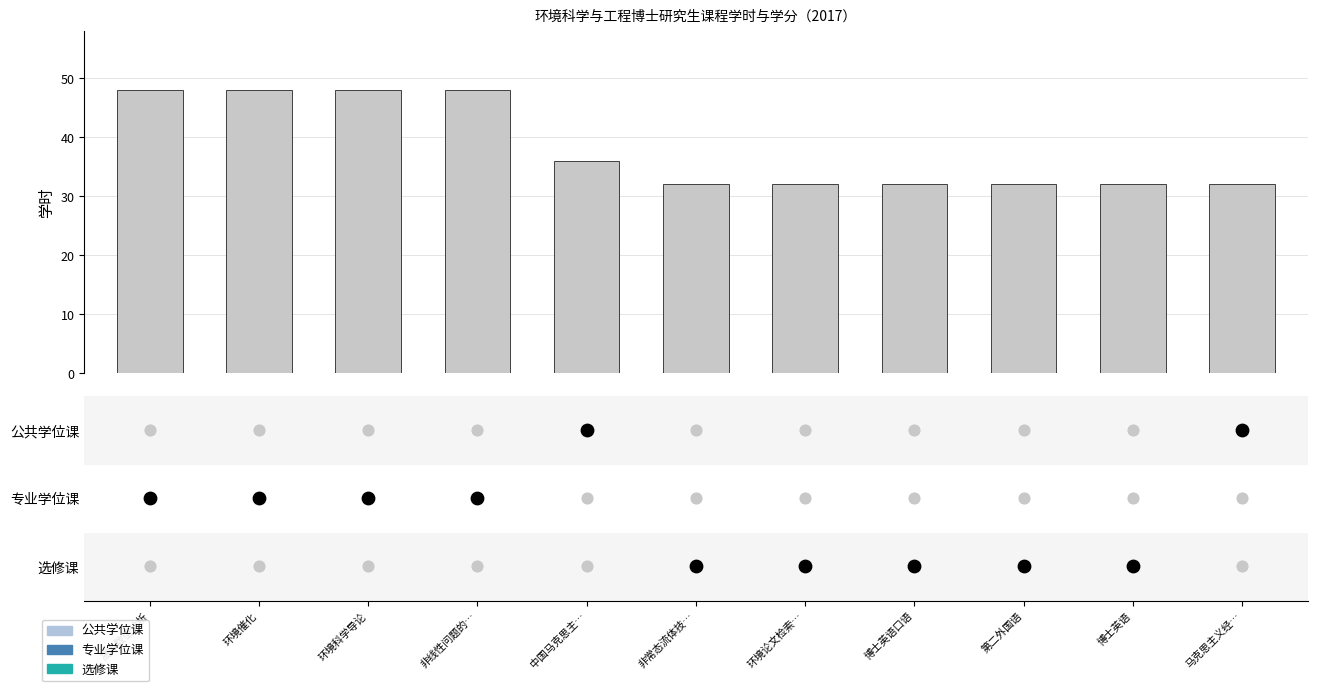

Approximately how many times larger is the value at 中国马克思主… compared to 环境论文检索…?

1.1